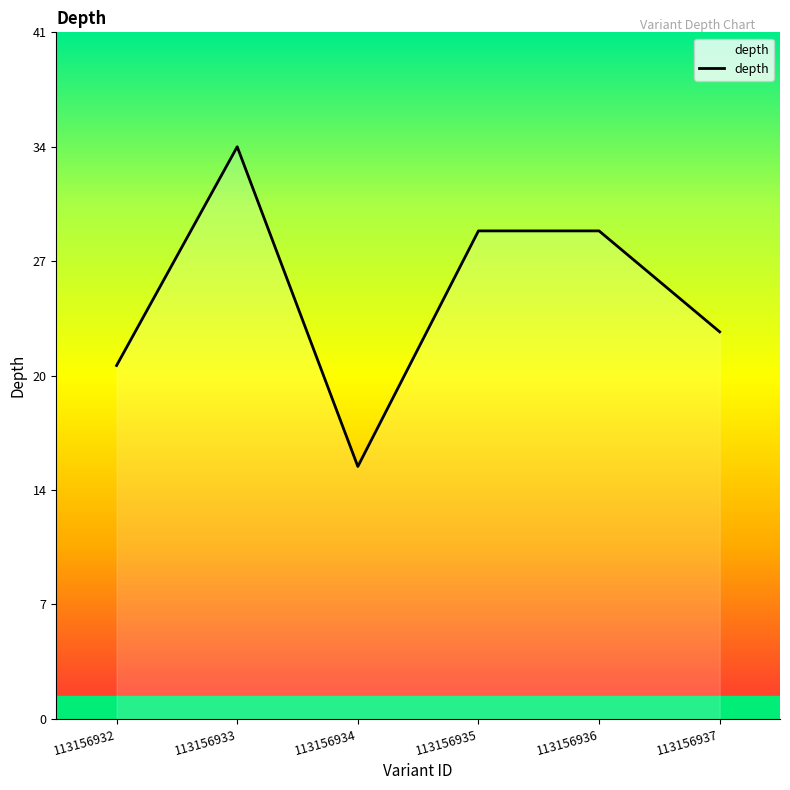

At which label does the data first exceed 29?

113156933